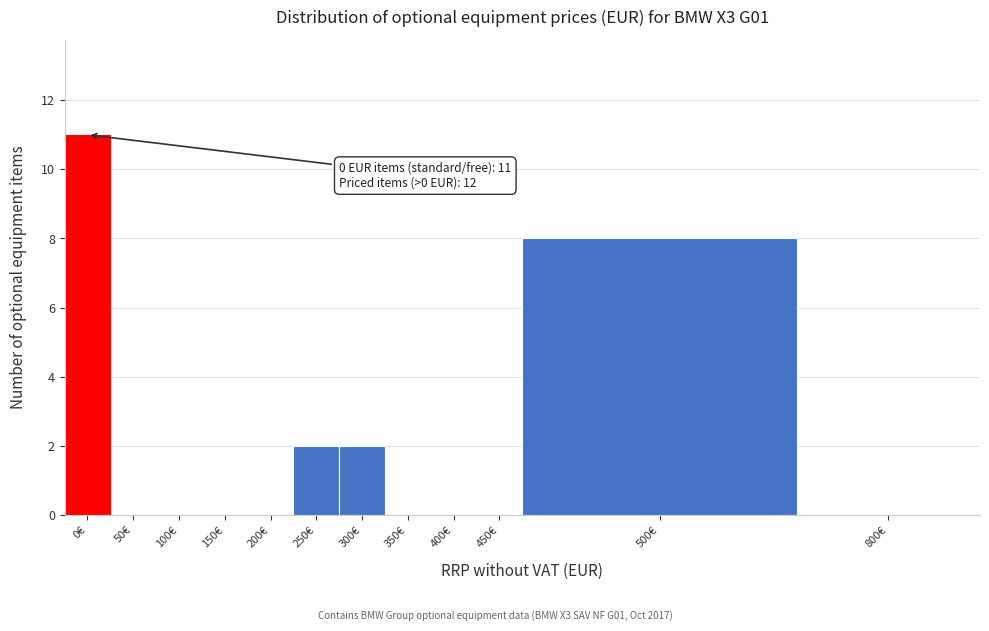

Reading left to right, transcribe all the data shown in this chart.

0€=11	50€=0	100€=0	150€=0	200€=0	250€=2	300€=2	350€=0	400€=0	450€=0	500€=8	800€=0